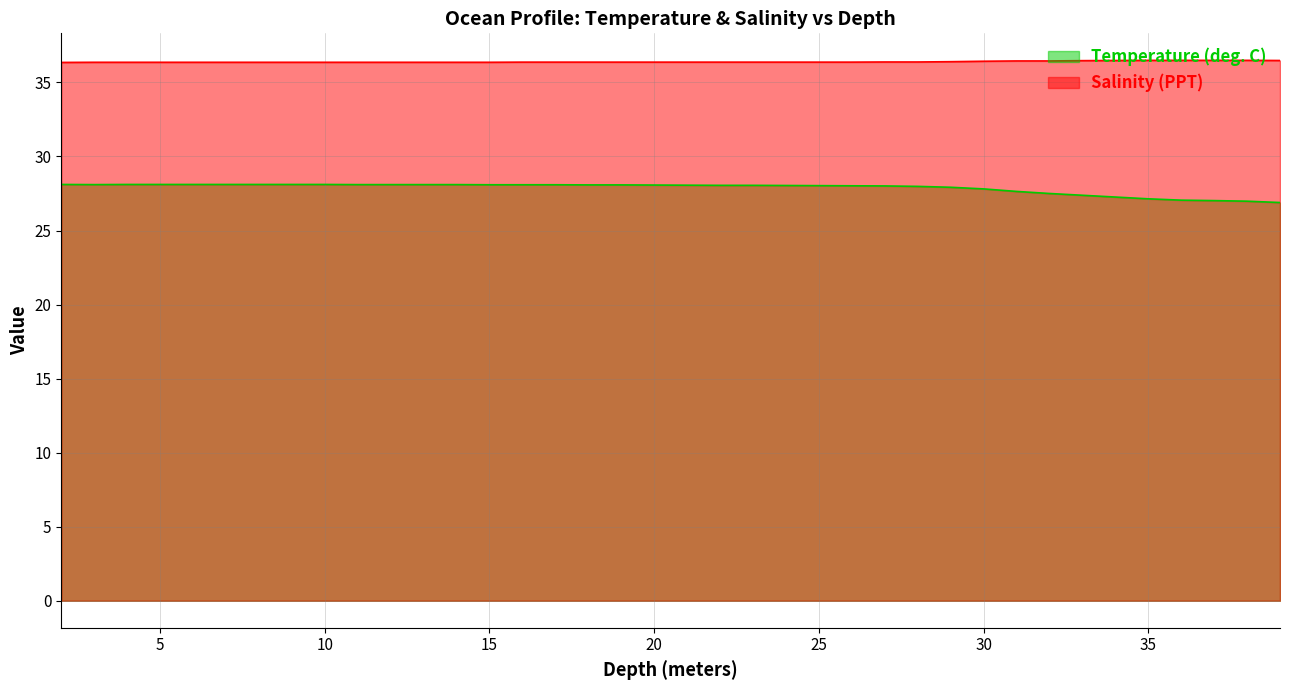

Is it true that Temperature (deg. C) equals 28.1 at 5?

True